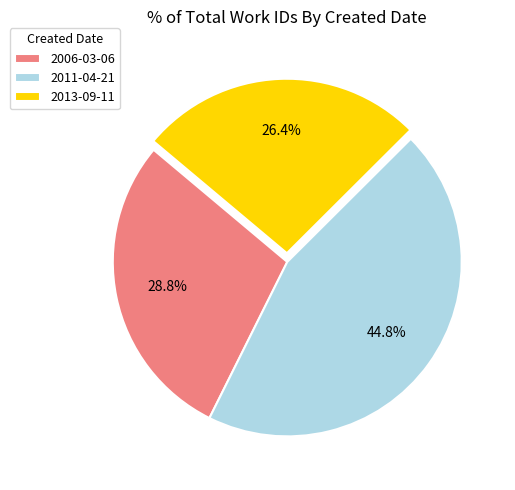

What is the largest slice in the pie chart?

2011-04-21